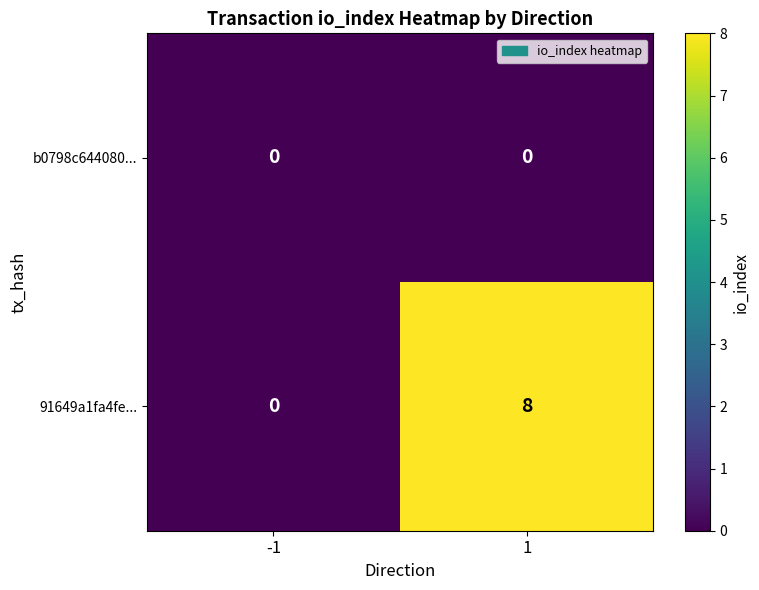

Rank the series by their maximum value, from highest to lowest.

91649a1fa4fe..., b0798c644080...